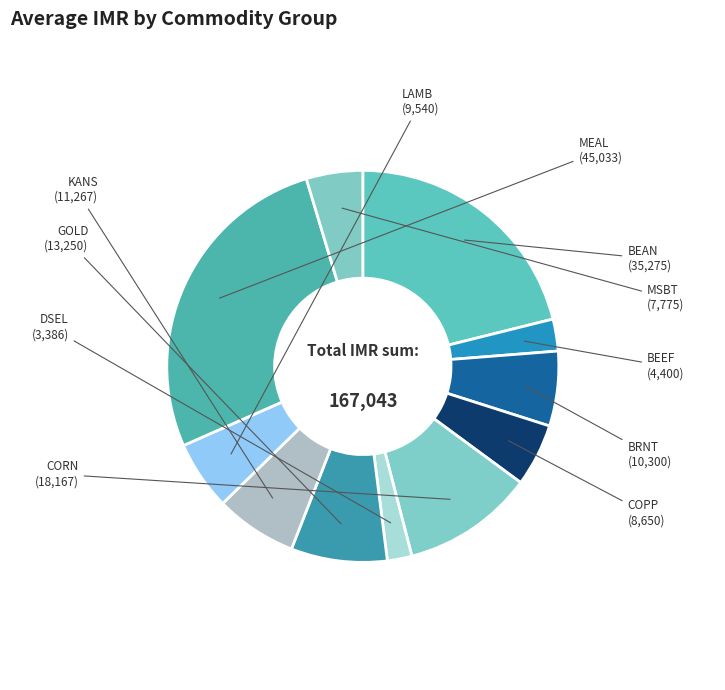

Which slice is the largest?

MEAL